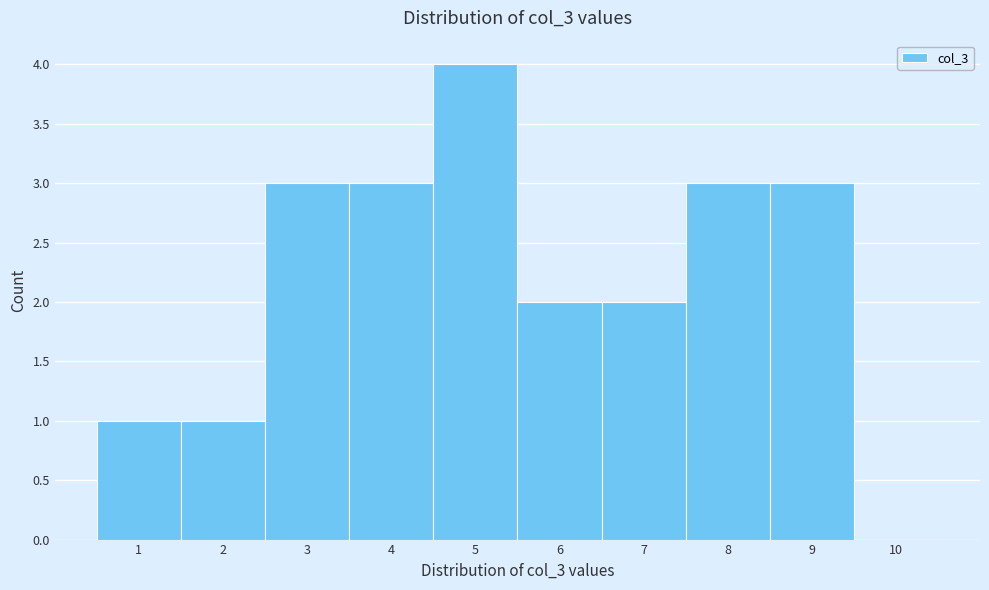

Reading left to right, transcribe this chart: for each bar, give the range it covers on the x-axis and its height. The values are not printed on the chart, so give them approximately, as read against the axis.

0.5 to 1.5: 1
1.5 to 2.5: 1
2.5 to 3.5: 3
3.5 to 4.5: 3
4.5 to 5.5: 4
5.5 to 6.5: 2
6.5 to 7.5: 2
7.5 to 8.5: 3
8.5 to 9.5: 3
9.5 to 10.5: 0